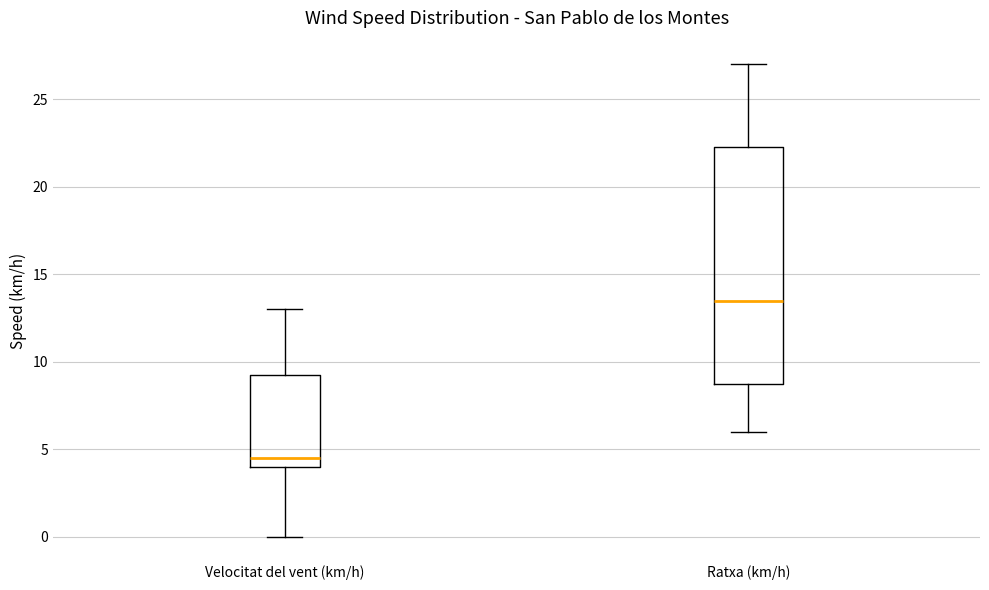

Which box's median line is the highest?

Ratxa (km/h)